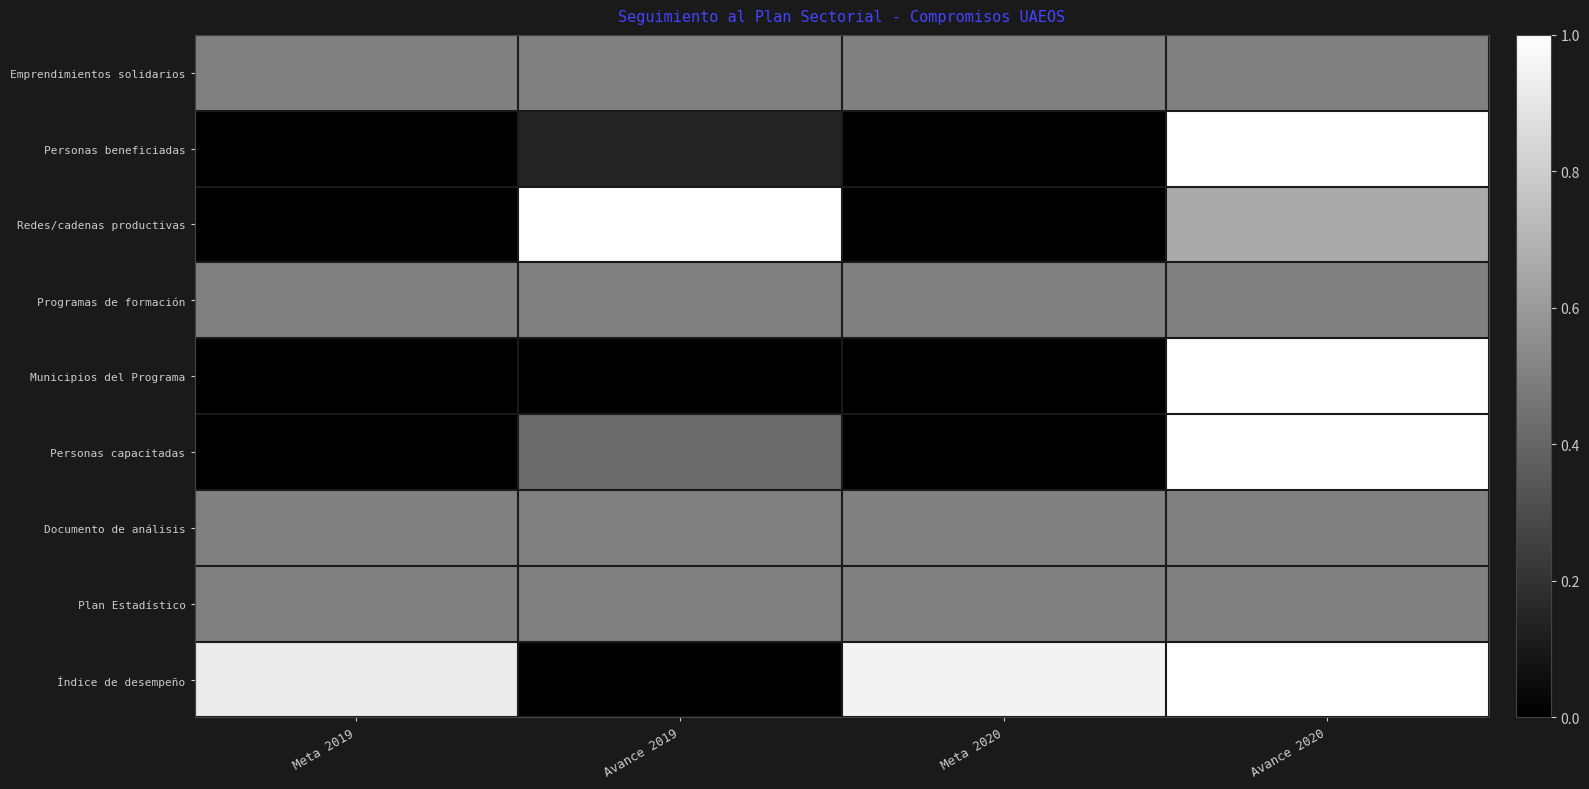

Reading left to right, transcribe all the data shown in this chart.

Emprendimientos solidarios: Meta 2019=0.5	Avance 2019=0.5	Meta 2020=0.5	Avance 2020=0.5
Personas beneficiadas: Meta 2019=0.0	Avance 2019=0.1	Meta 2020=0.0	Avance 2020=1.0
Redes/cadenas productivas: Meta 2019=0.0	Avance 2019=1.0	Meta 2020=0.0	Avance 2020=0.7
Programas de formación: Meta 2019=0.5	Avance 2019=0.5	Meta 2020=0.5	Avance 2020=0.5
Municipios del Programa: Meta 2019=0.0	Avance 2019=0.0	Meta 2020=0.0	Avance 2020=1.0
Personas capacitadas: Meta 2019=0.0	Avance 2019=0.4	Meta 2020=0.0	Avance 2020=1.0
Documento de análisis: Meta 2019=0.5	Avance 2019=0.5	Meta 2020=0.5	Avance 2020=0.5
Plan Estadístico: Meta 2019=0.5	Avance 2019=0.5	Meta 2020=0.5	Avance 2020=0.5
Índice de desempeño: Meta 2019=0.9	Avance 2019=0.0	Meta 2020=1.0	Avance 2020=1.0